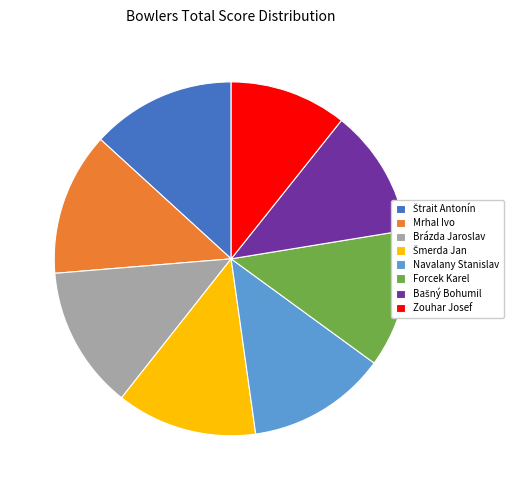

The Navalany Stanislav slice represents 23% of the pie. True or false?

False